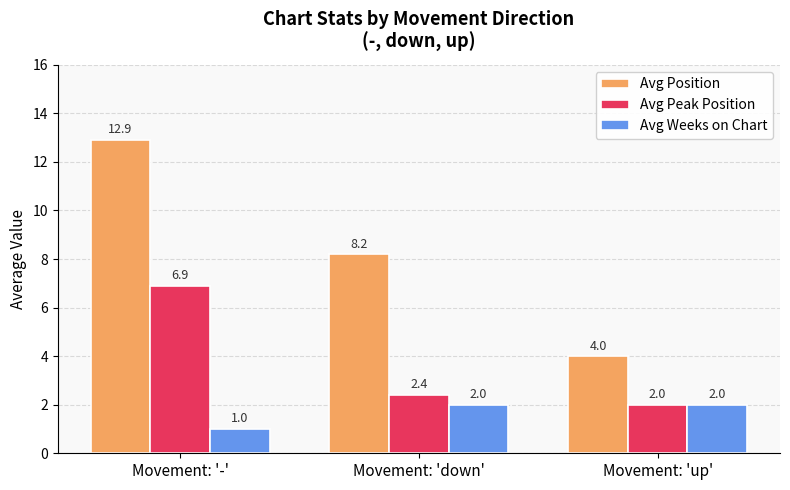

Is the value of Avg Position at Movement: 'up' greater than the value of Avg Peak Position at Movement: 'down'?

Yes